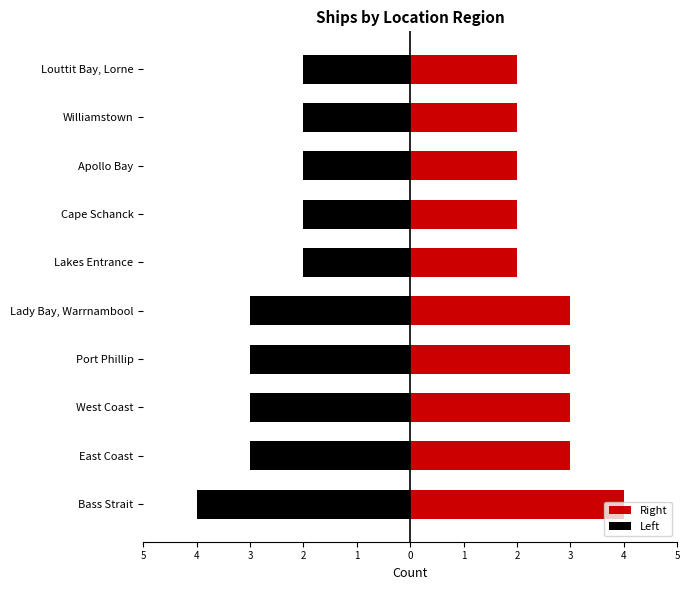

The value of Left at Lakes Entrance is -3. True or false?

False